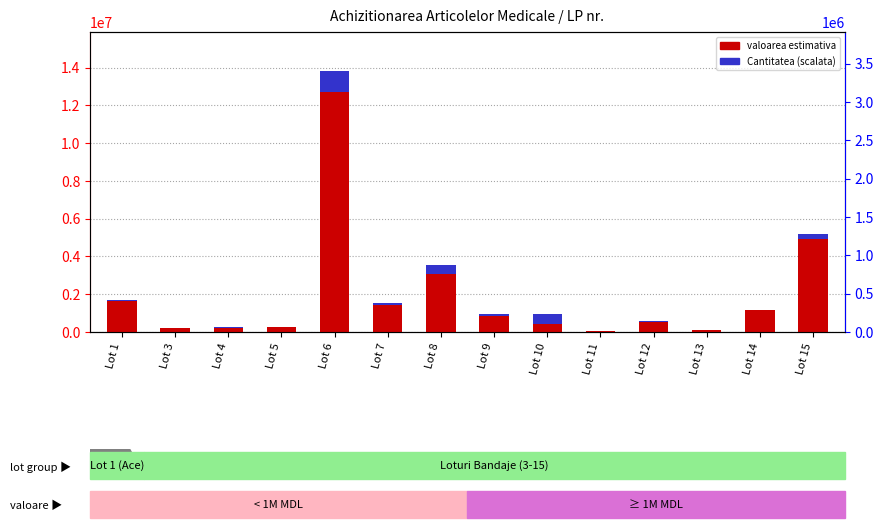

At how many categories does at least one series exceed 13445208?

1